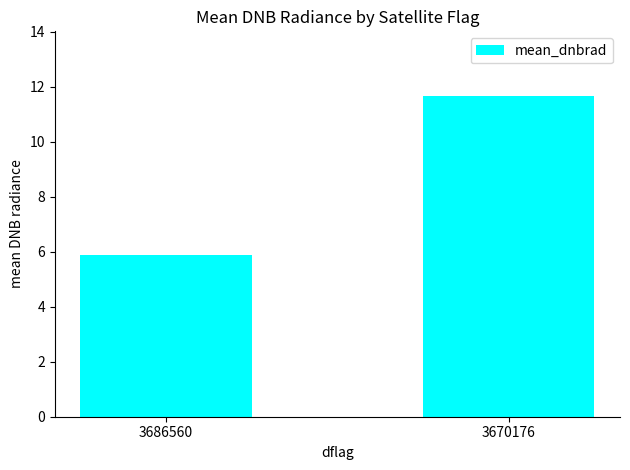

Which label corresponds to the largest value in the chart?

3670176